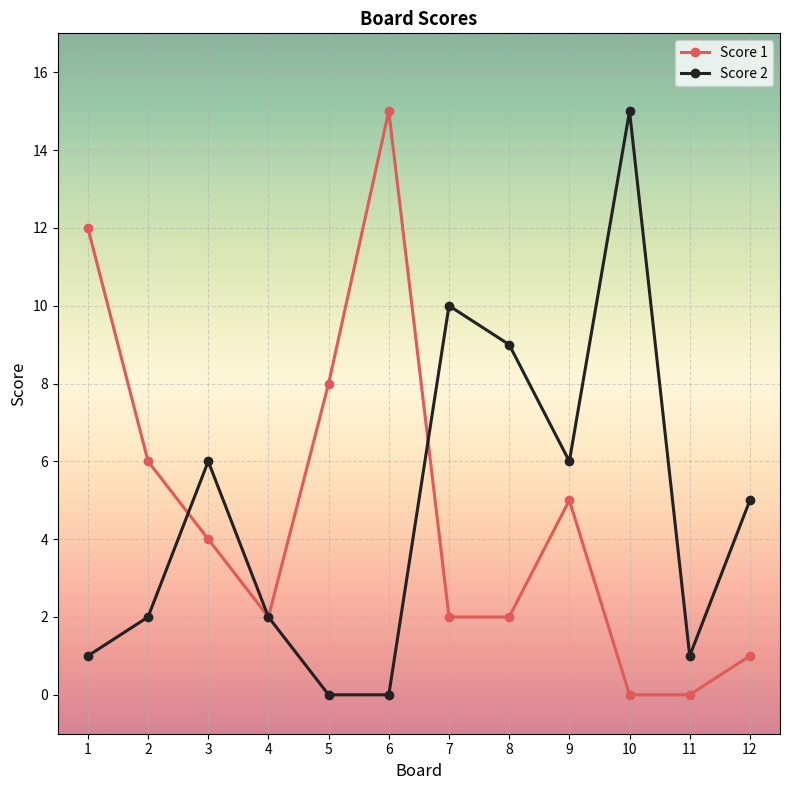

True or false: Score 1 has more than 2 points higher than both neighbors.

False